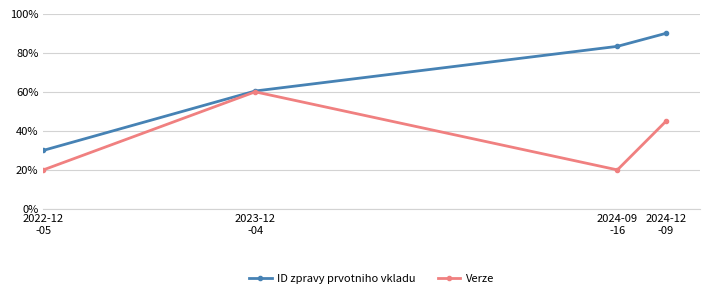

What position from the right is 2024-12
-09?

1